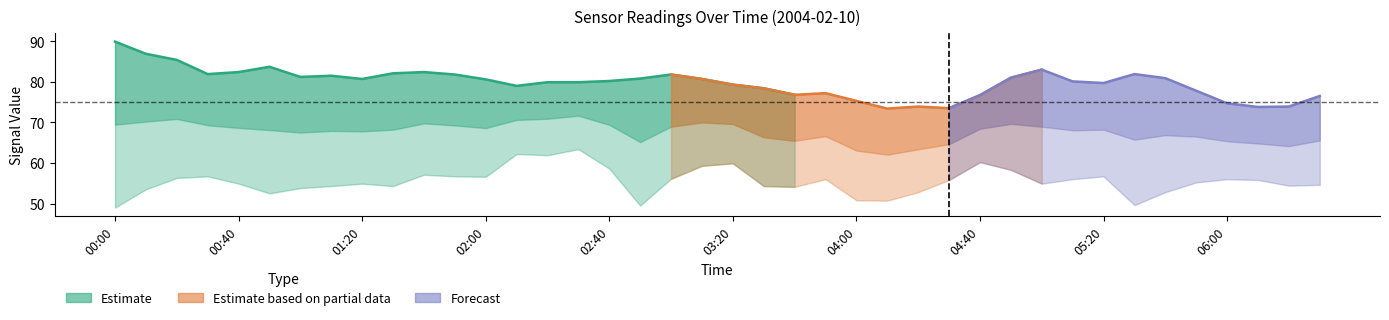

Which label corresponds to the smallest value in the chart?

2004/02/10 00:00